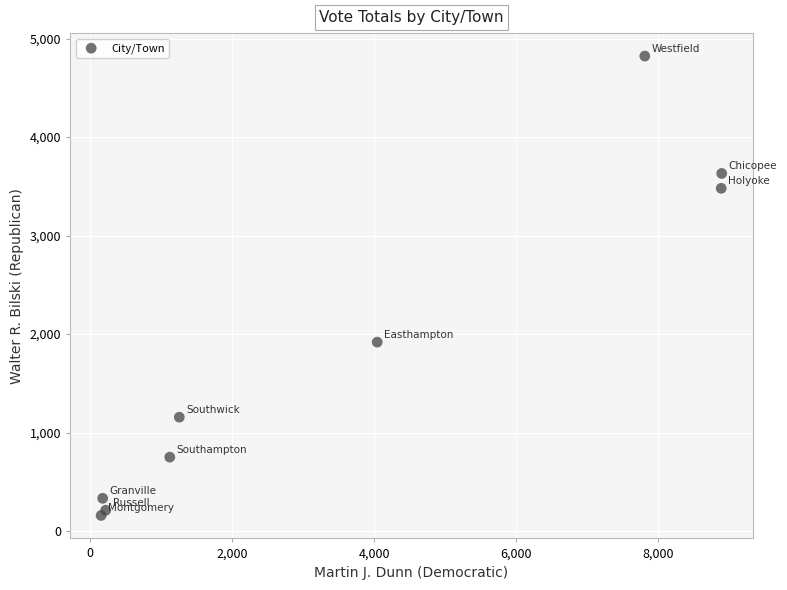

What Y value in the scatter plot is closest to 2490?

1918